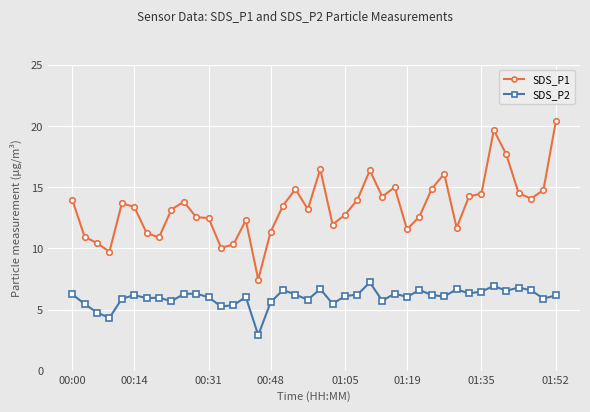

Which series has the widest spread of values?

SDS_P1